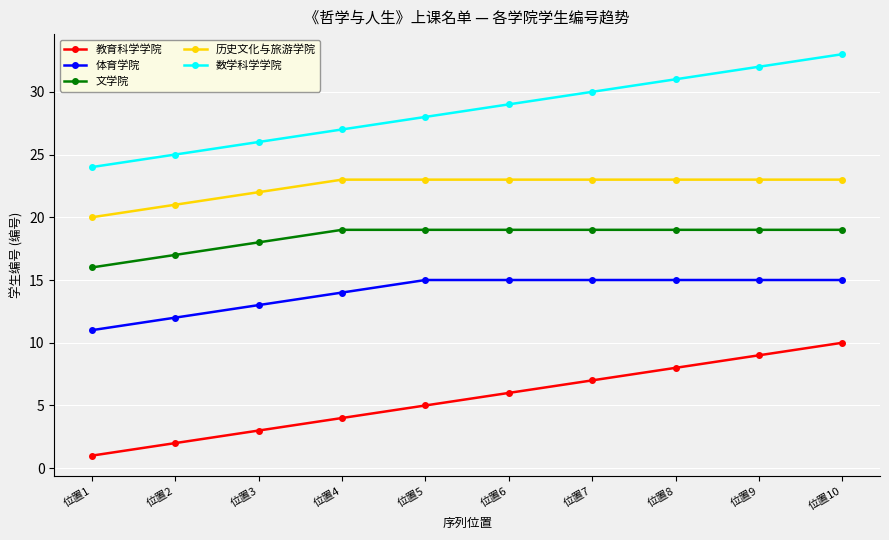

Which series has the largest total across all categories?

数学科学学院